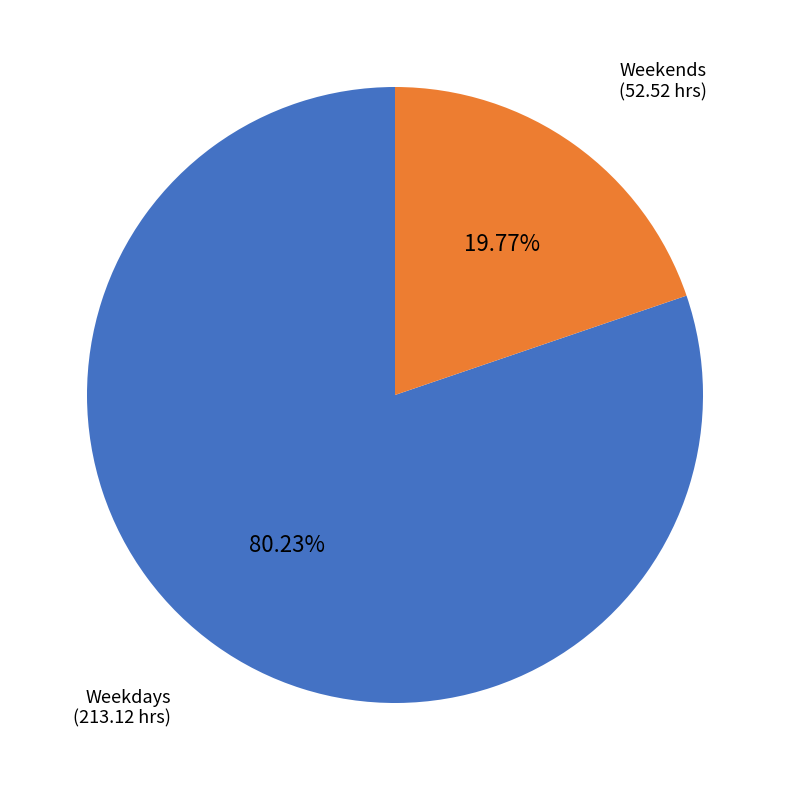

Is there any slice that represents more than half of the pie?

Yes